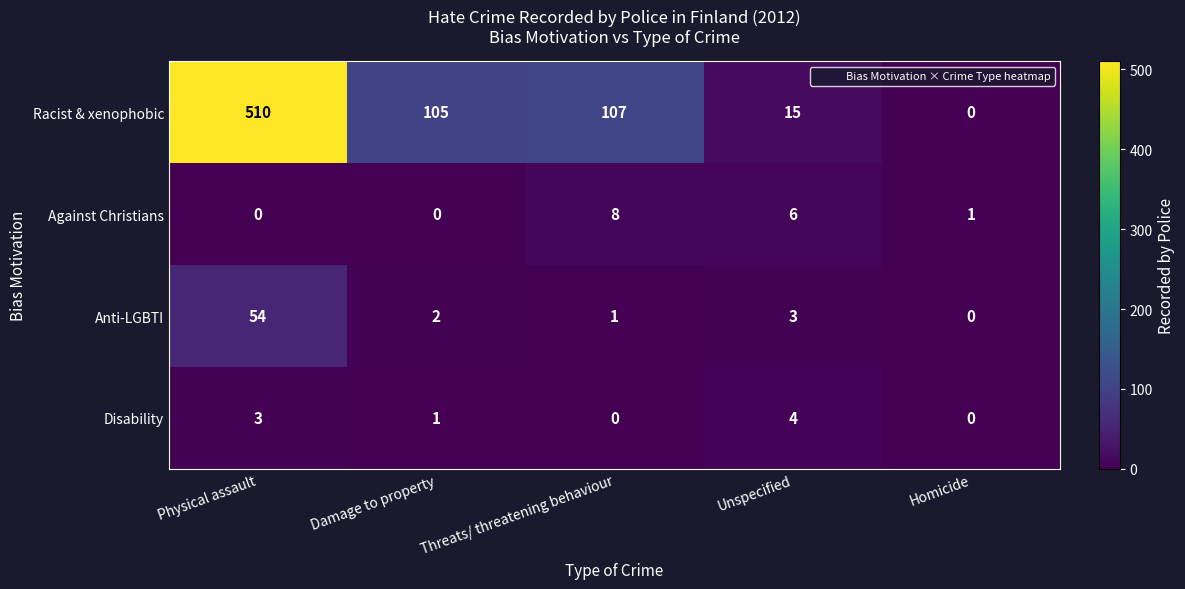

What is the difference between the maximum and minimum values in the Anti-LGBTI series?

54